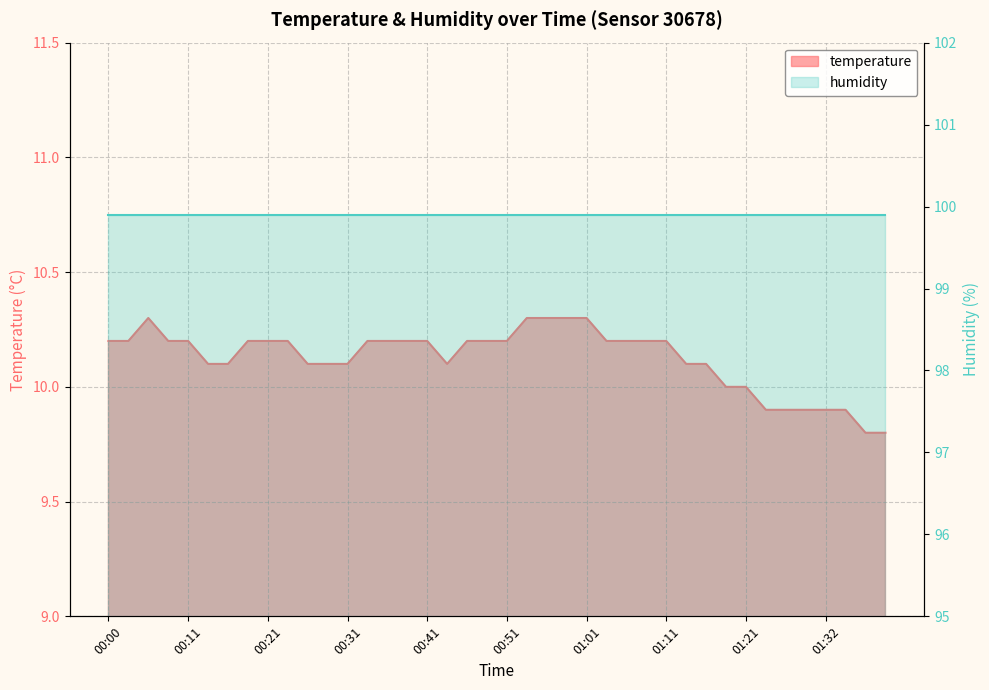

What is the label of the 14th point from the right?

01:06